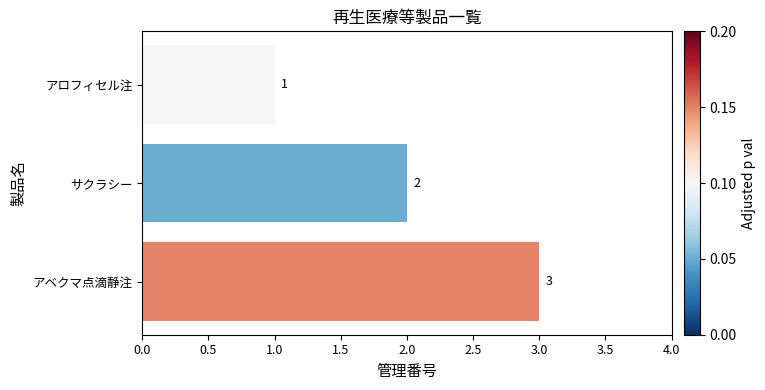

Count the values in the range 1 to 3.

3